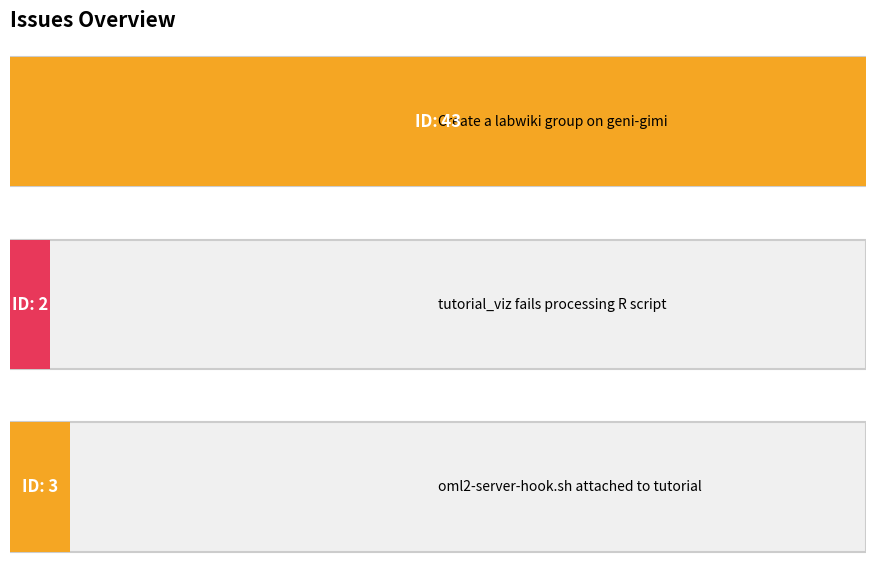

Which has a higher value, Create a labwiki group on geni-gimi or oml2-server-hook.sh attached to tutorial?

Create a labwiki group on geni-gimi